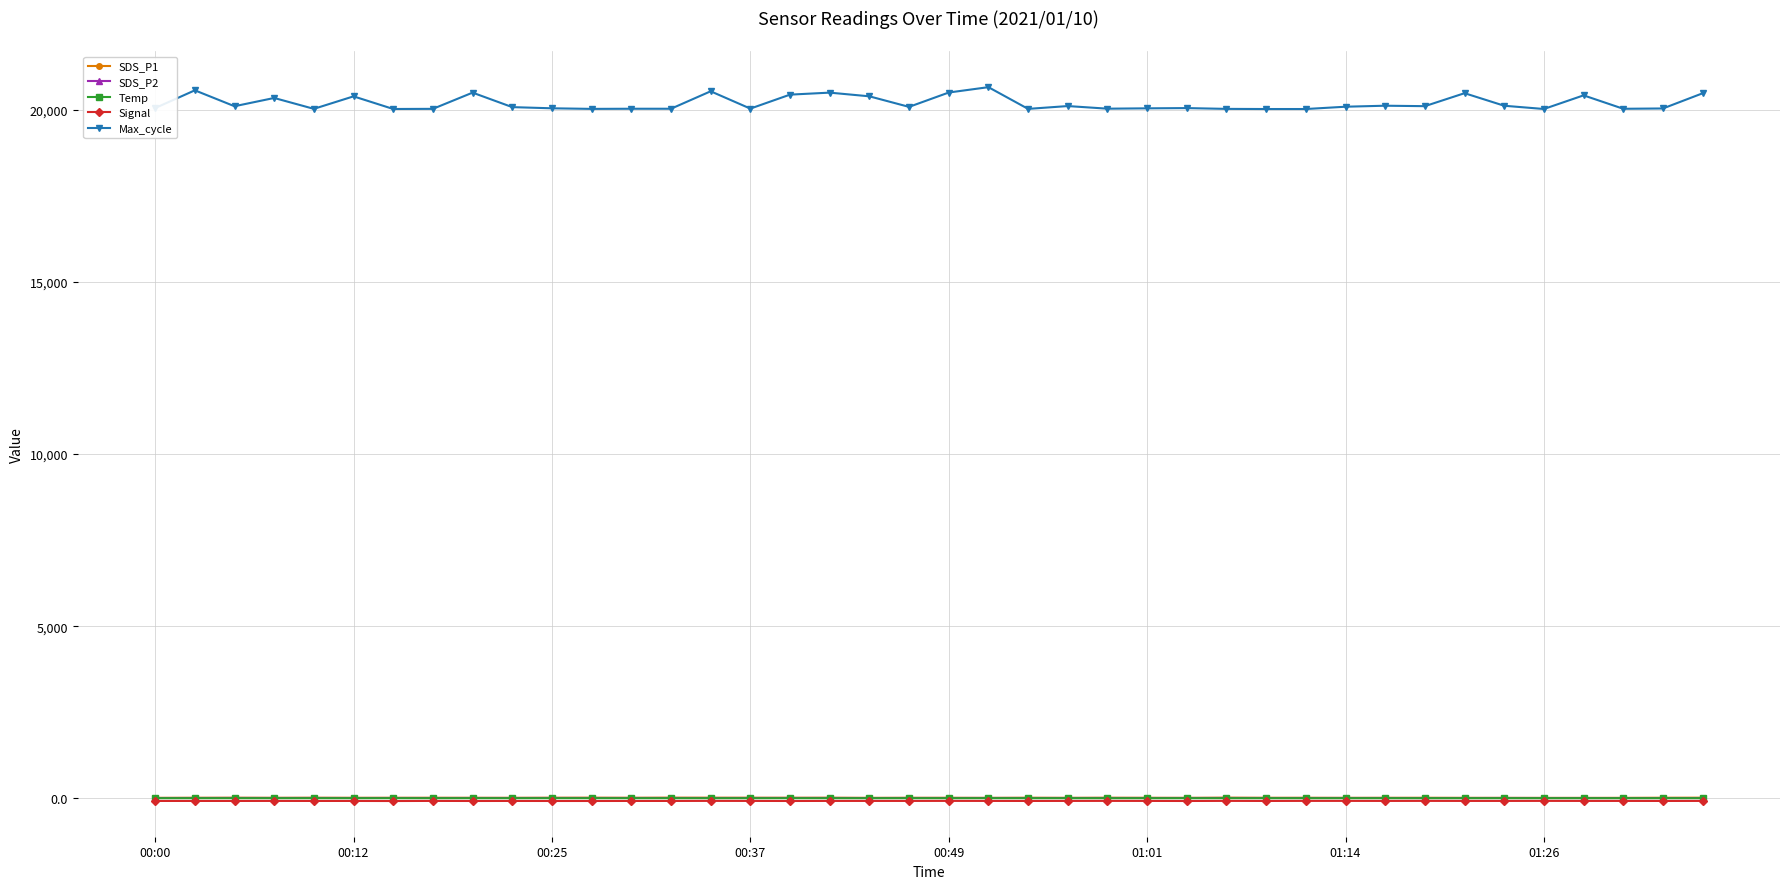

Which series has the largest range (max minus min)?

Max_cycle